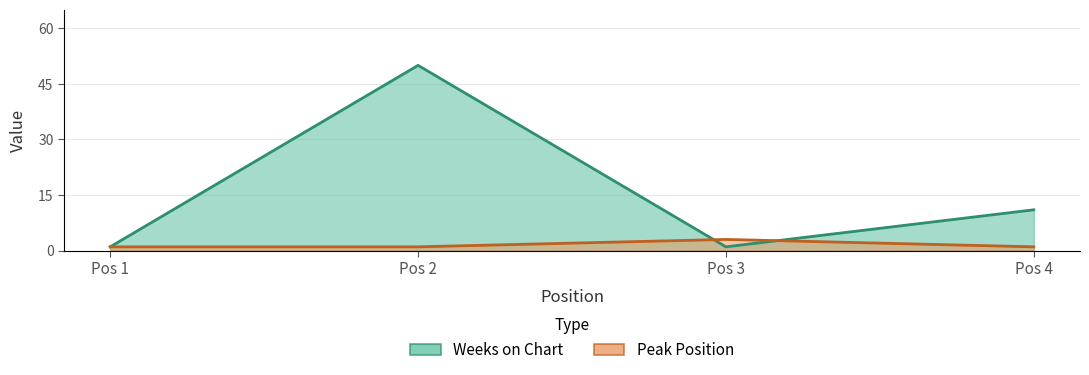

What is the value of the Peak Position point at the 1st from the left?

1